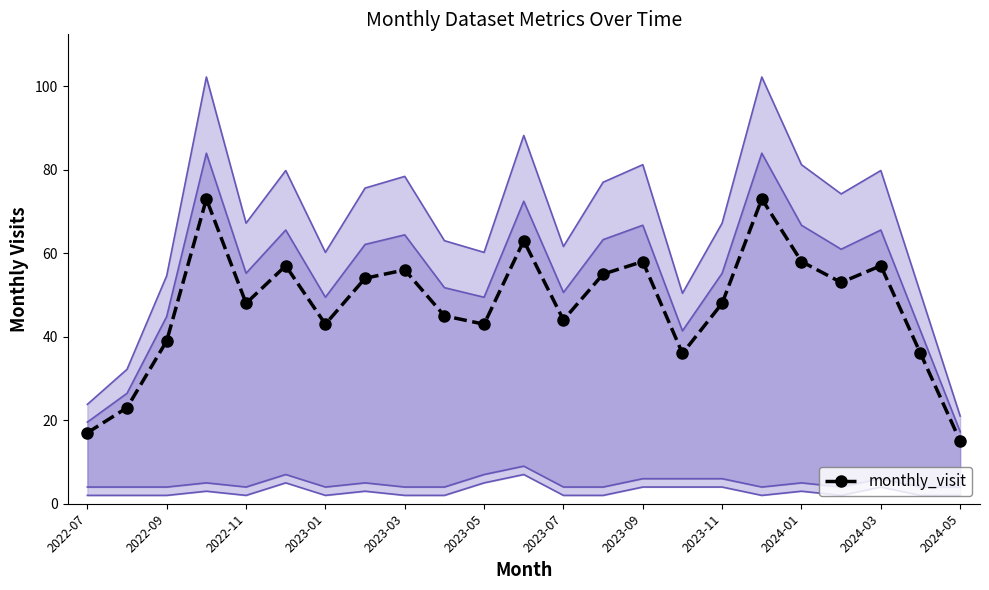

The monthly_visit series shows 56 at 2023-03. True or false?

True